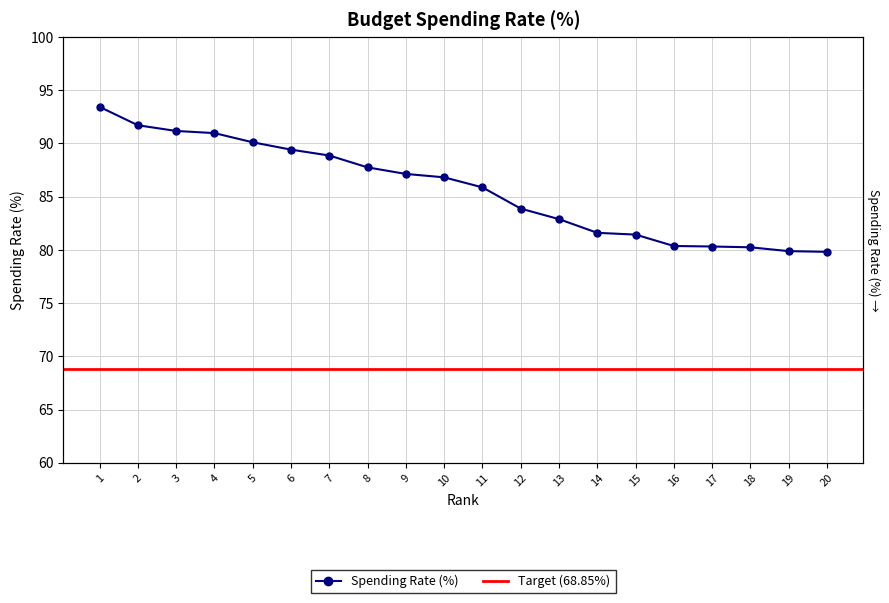

Which category has the highest value across all series?

1